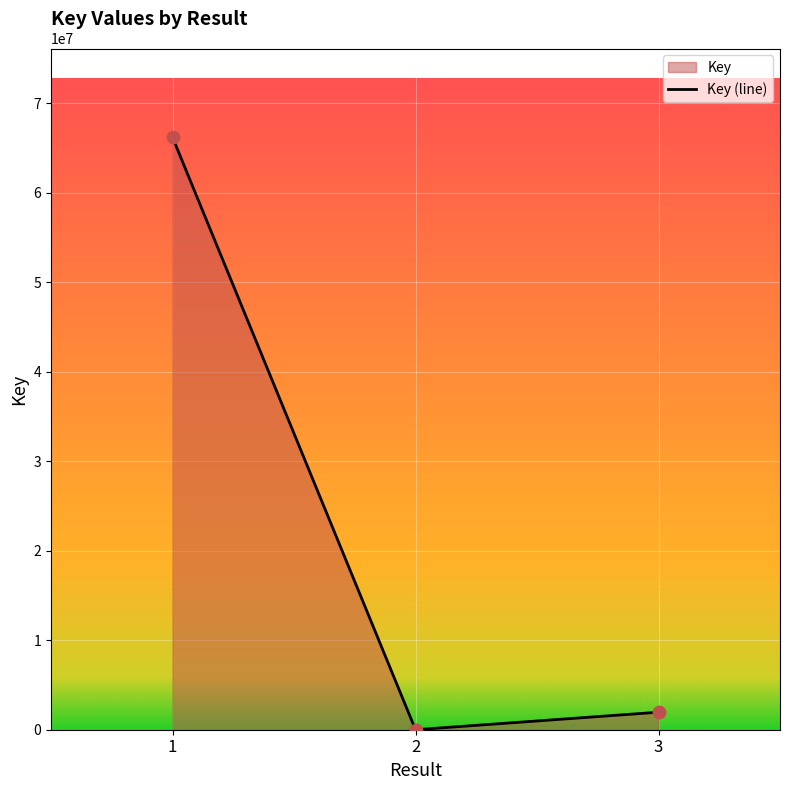

Which has a higher value, 1 or 3?

1